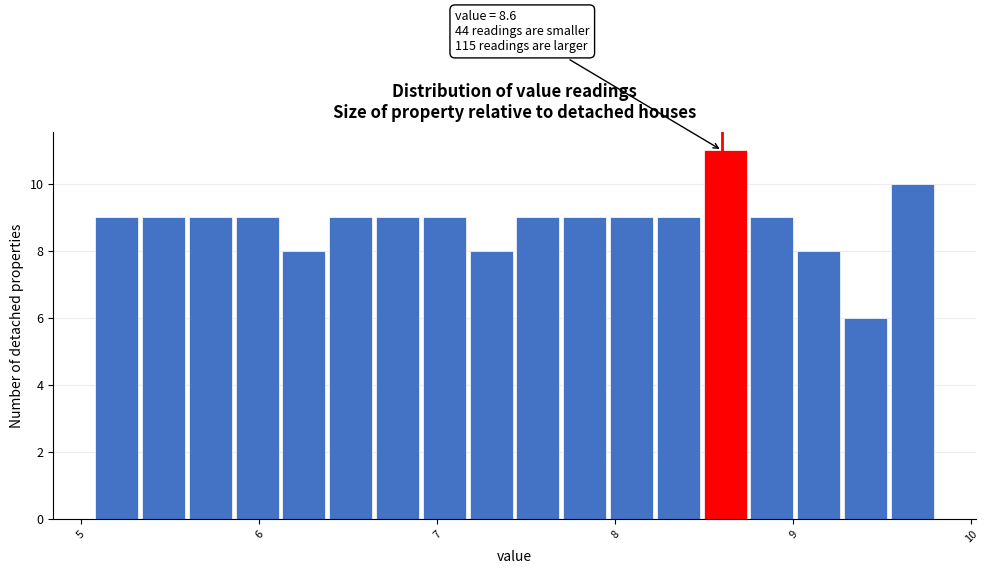

Around what value on the x-axis is the tallest bar? Give the approximate position of its centre, as read against the axis.

8.6